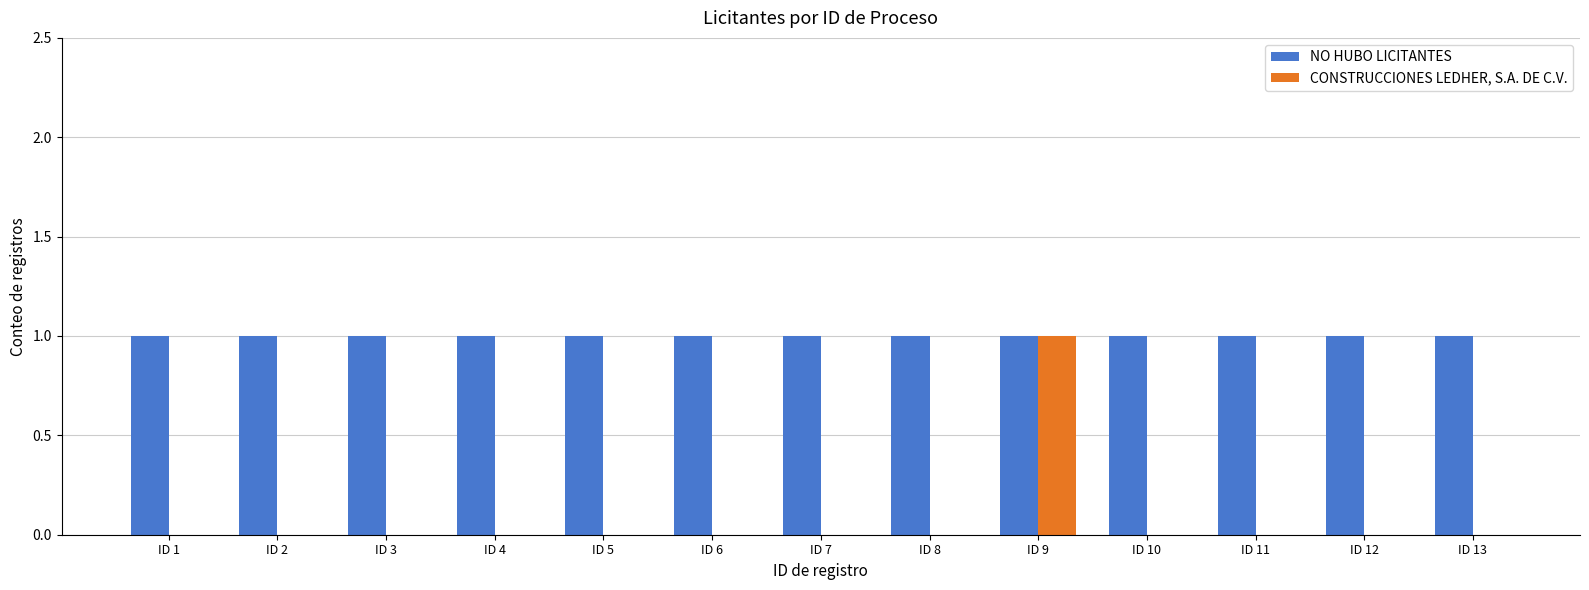

What is the spread (max minus min) of values at ID 4?

1